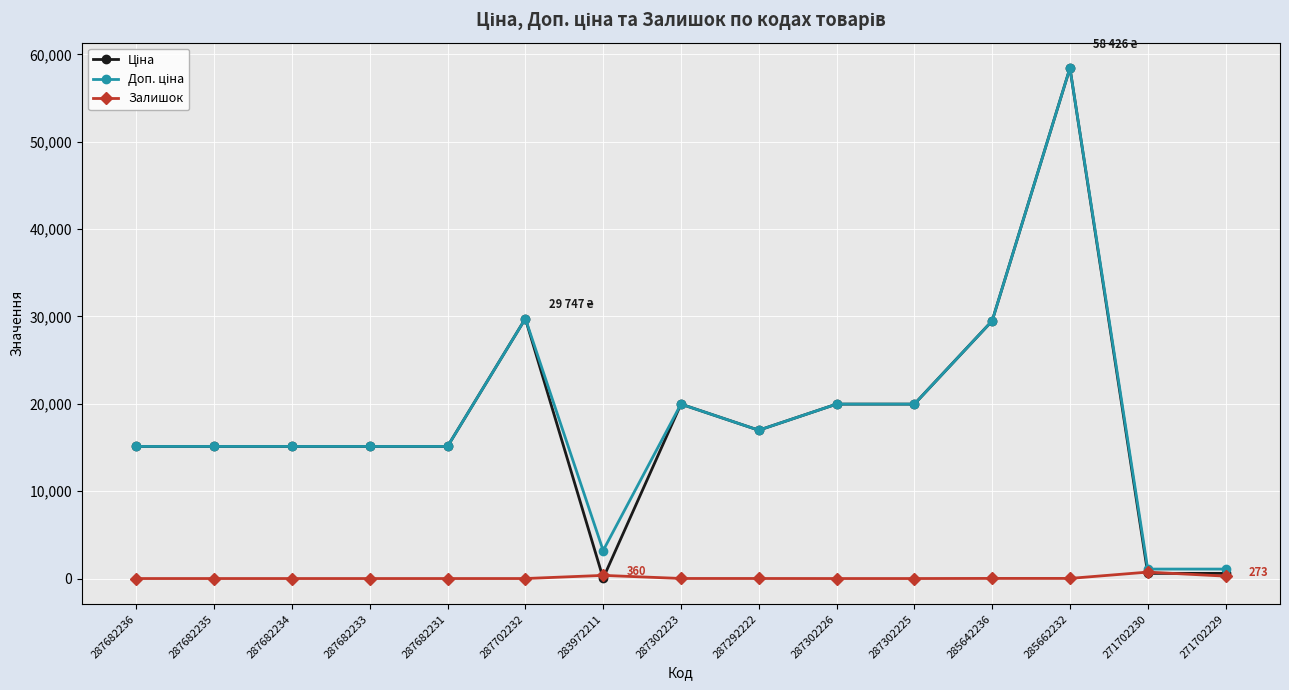

At which category does the chart reach its peak across all series?

285662232